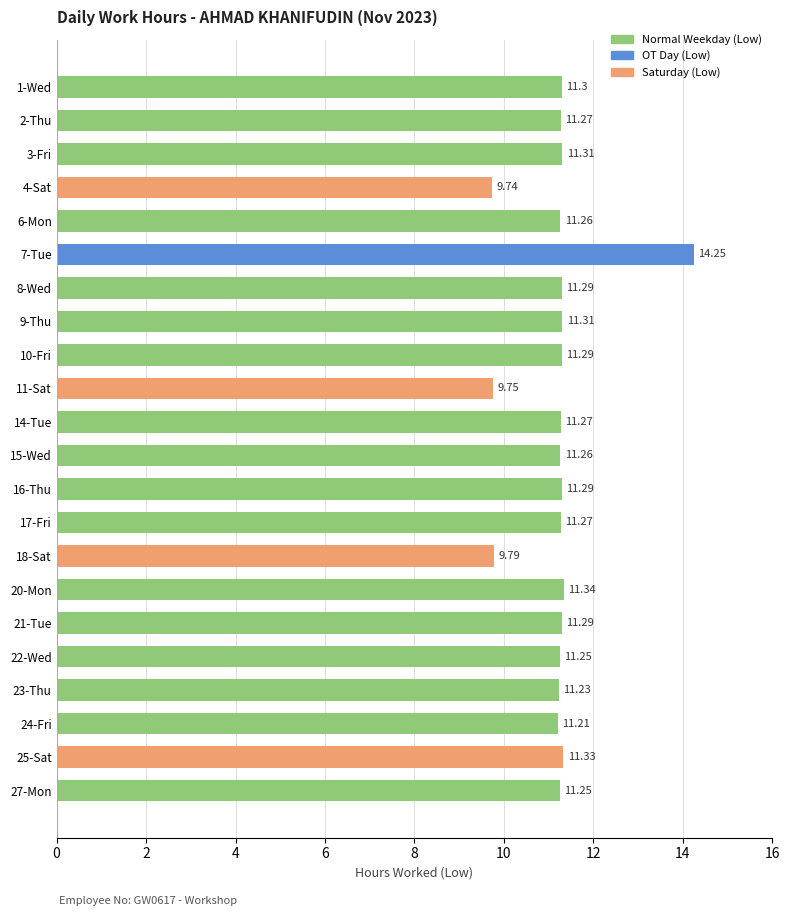

Approximately how many times larger is the value at 21-Tue compared to 9-Thu?

1.0